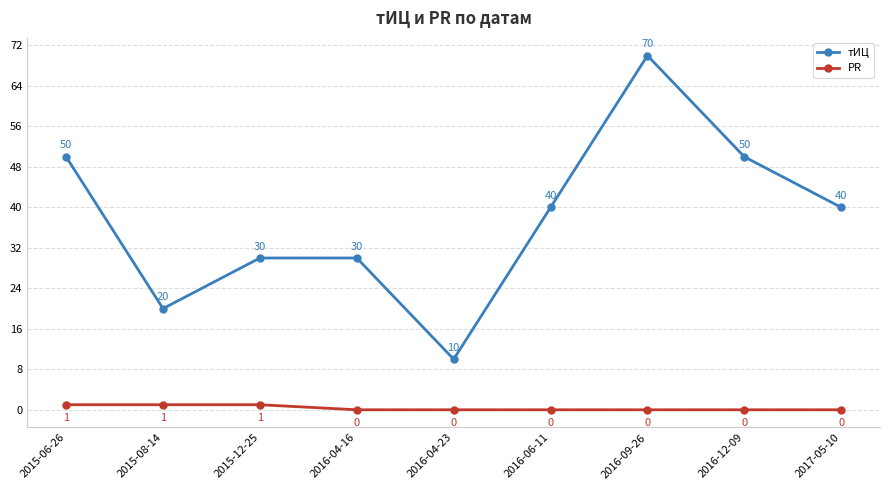

What is the difference between the second highest and minimum values in the PR series?

1